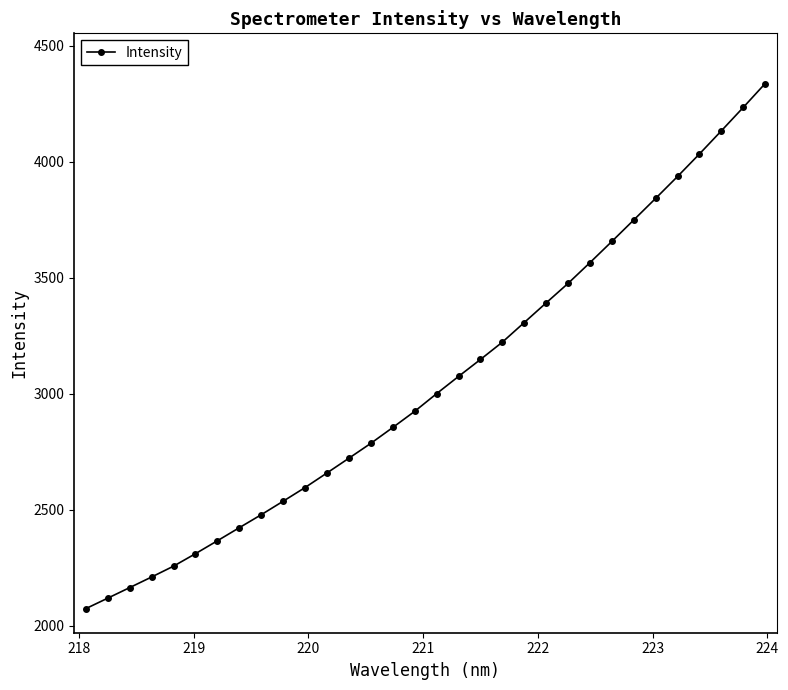

True or false: there are more than 2 points higher than both neighbors.

False